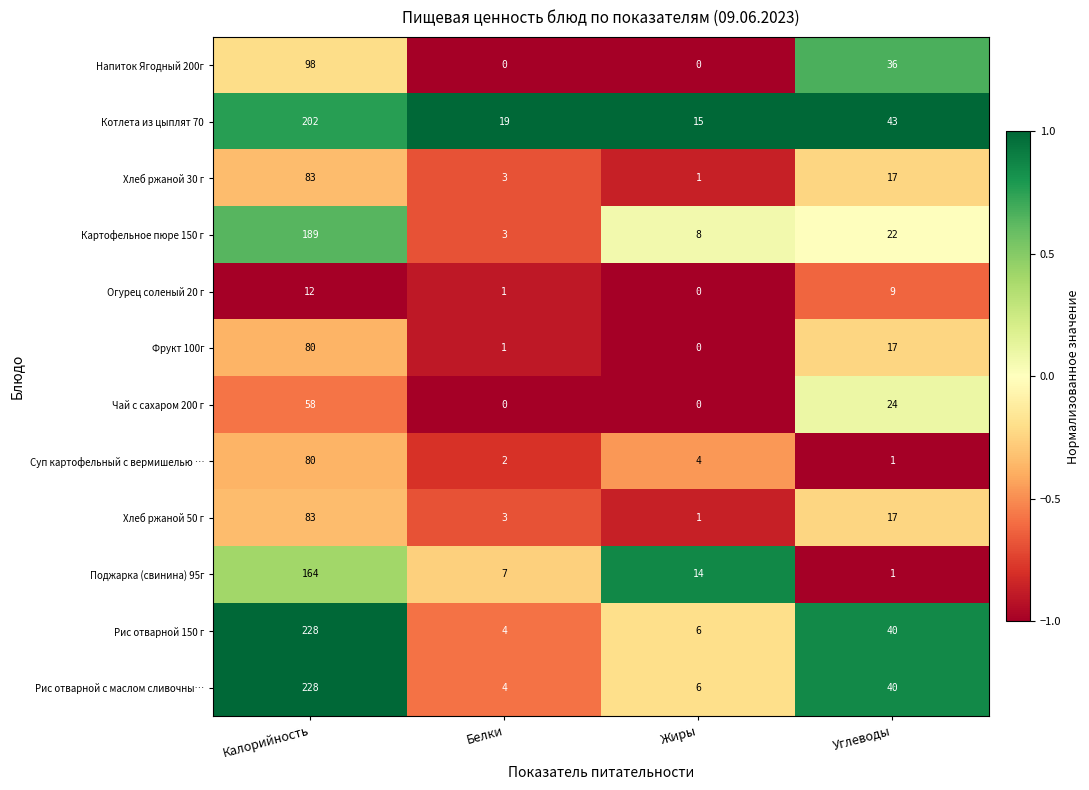

What is the spread (max minus min) of values at Белки?

19